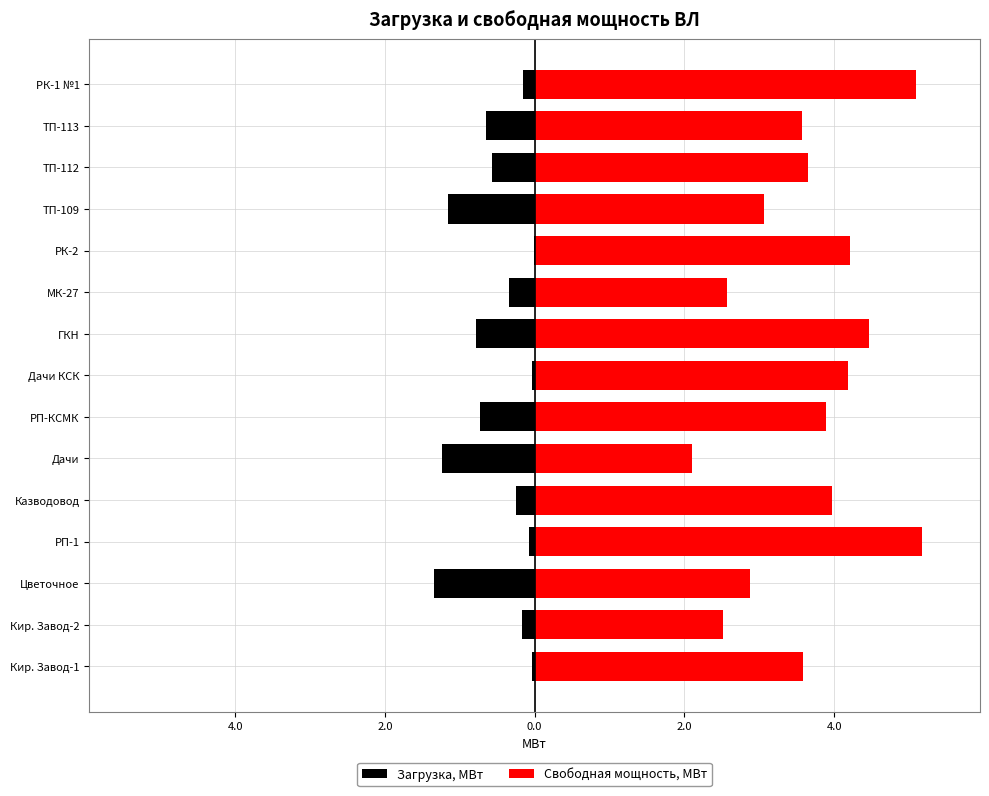

What value does the Загрузка, МВт series have at 2.0?

-1.3